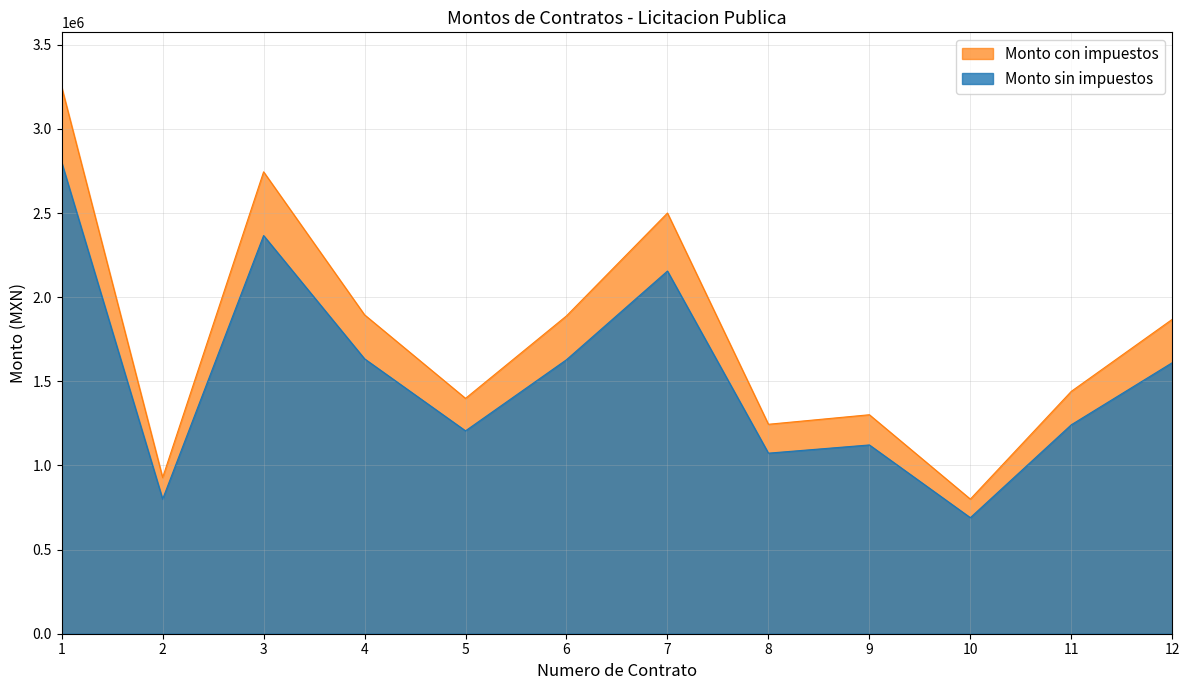

At how many categories does at least one series exceed 2537446?

2